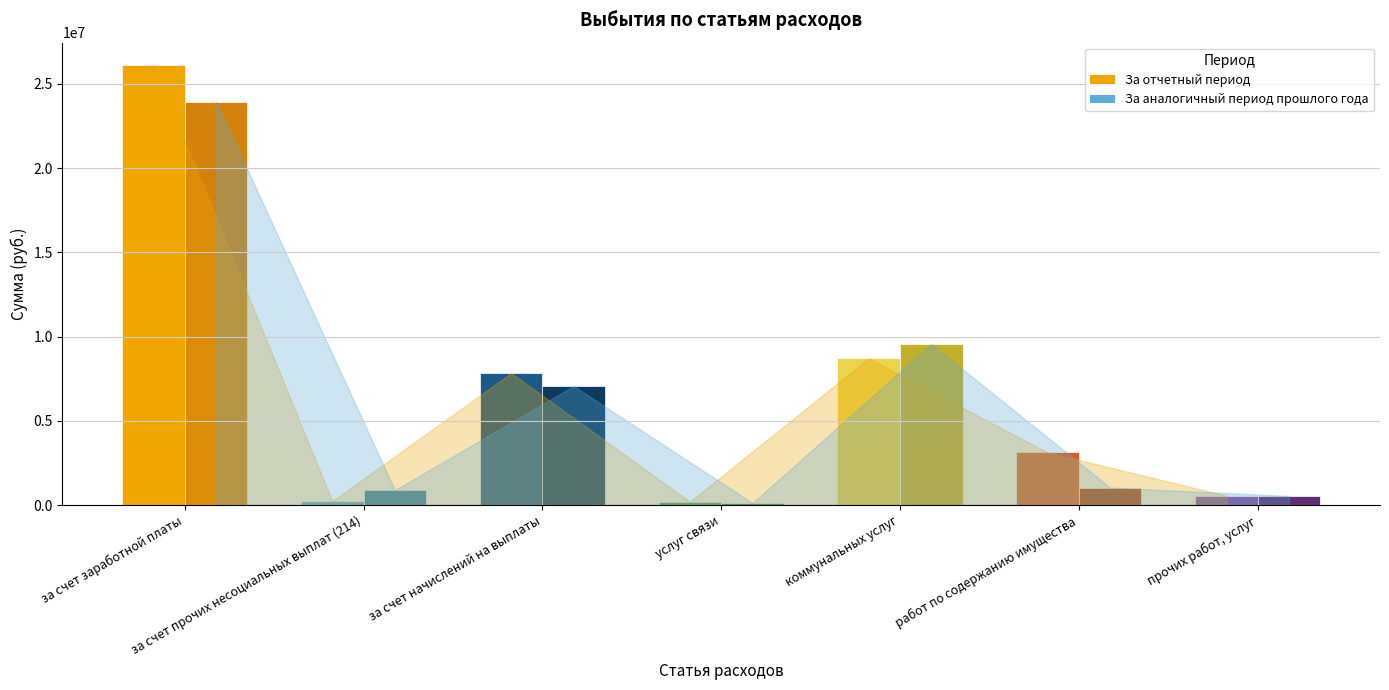

Where is За аналогичный период прошлого года nearest to the value 12033619?

коммунальных услуг